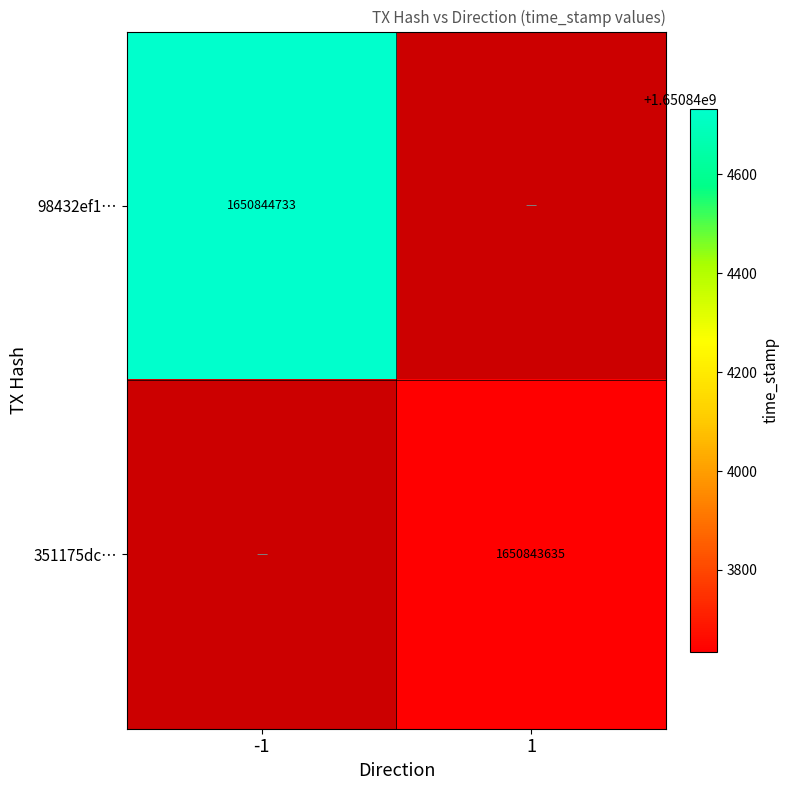

Is the value of 98432ef1… at -1 greater than the value of 351175dc… at 1?

Yes